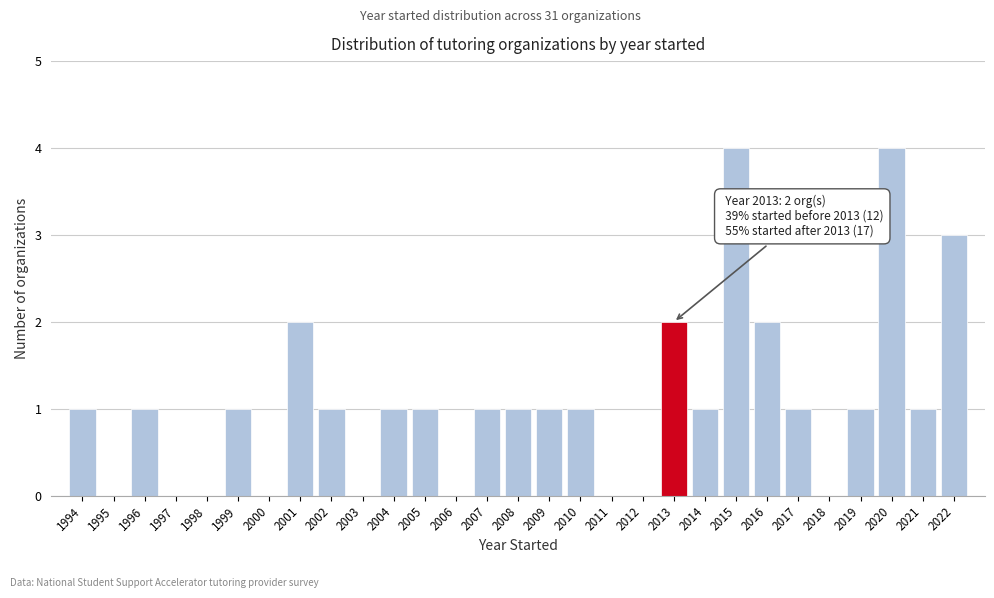

Reading left to right, list all the values displayed in this chart.

1994=1	1995=0	1996=1	1997=0	1998=0	1999=1	2000=0	2001=2	2002=1	2003=0	2004=1	2005=1	2006=0	2007=1	2008=1	2009=1	2010=1	2011=0	2012=0	2013=2	2014=1	2015=4	2016=2	2017=1	2018=0	2019=1	2020=4	2021=1	2022=3